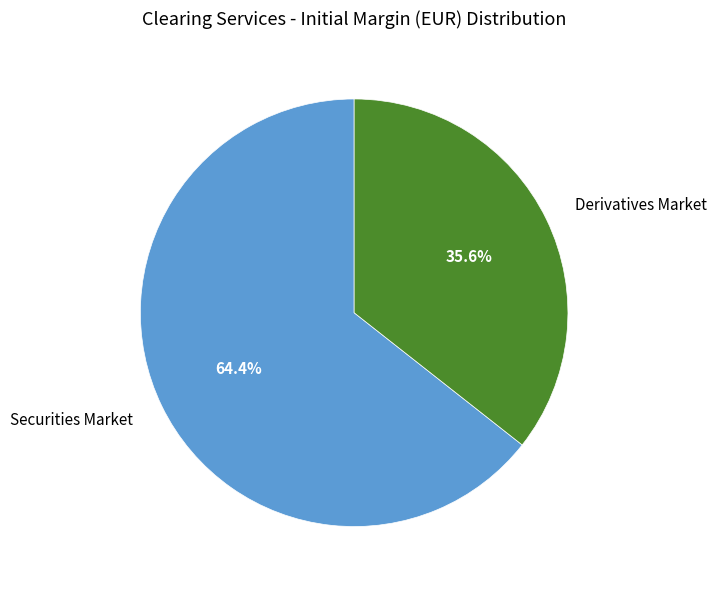

Which category accounts for the majority?

Securities Market